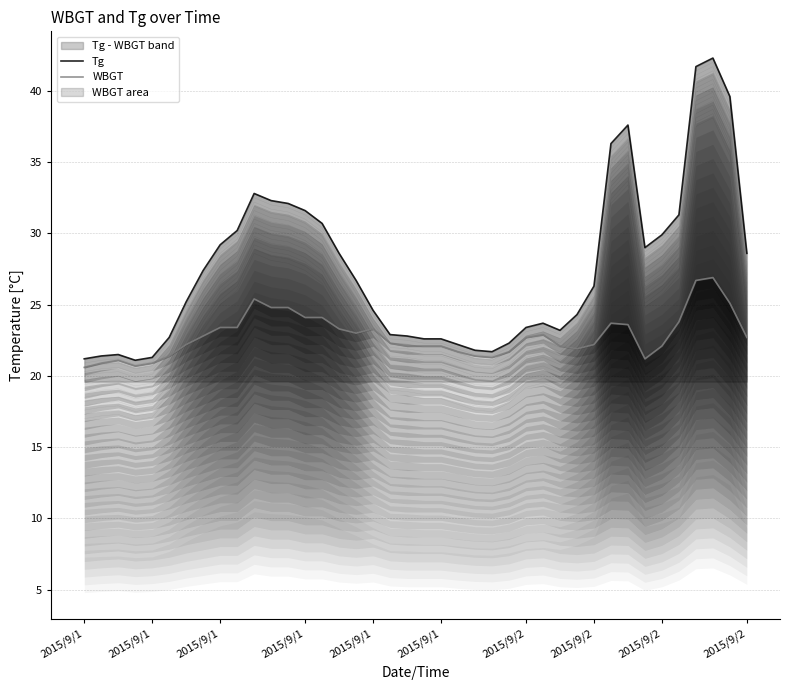

At which category does the chart reach its minimum across all series?

2015/9/1